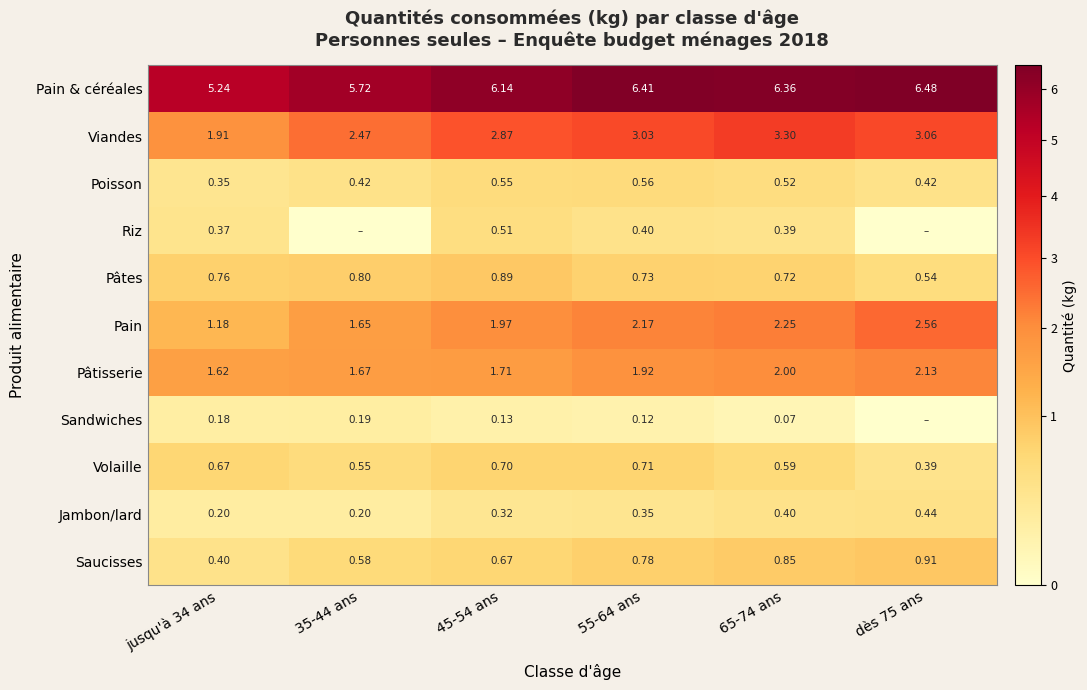

Where is Viandes nearest to the value 2?

jusqu'à 34 ans